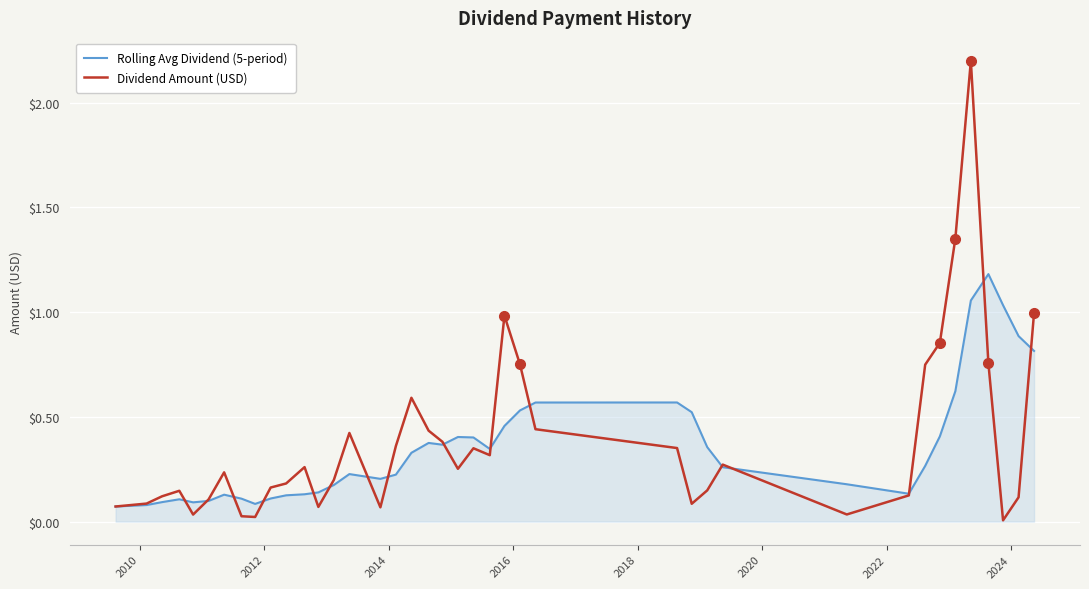

What is the highest value of the Dividend Amount (USD) series?

2.2